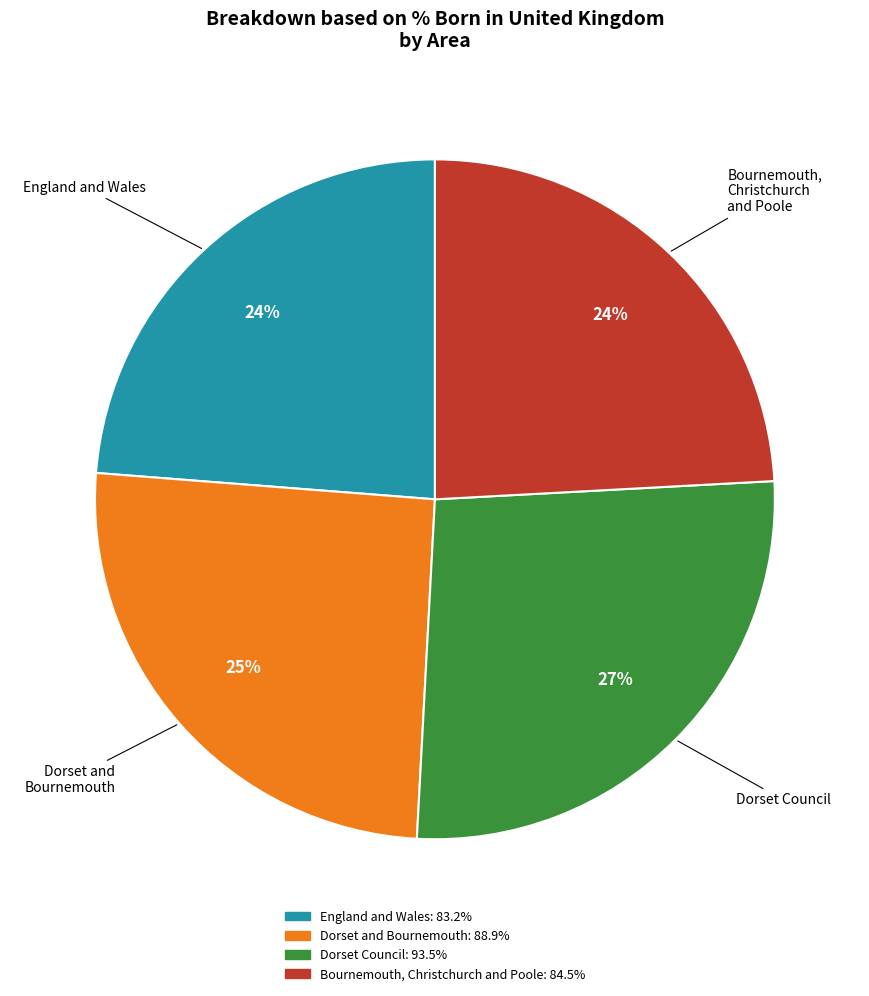

Is Dorset Council the majority of the pie?

No